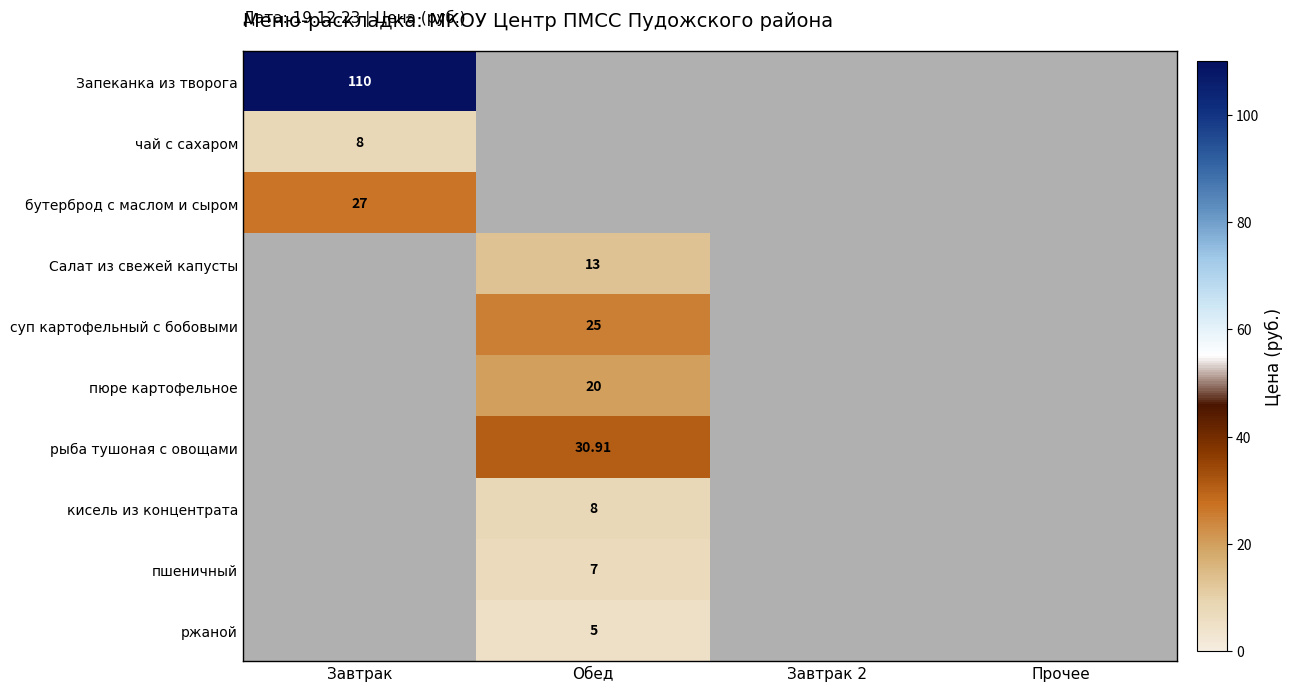

At which category does the chart reach its peak across all series?

Завтрак